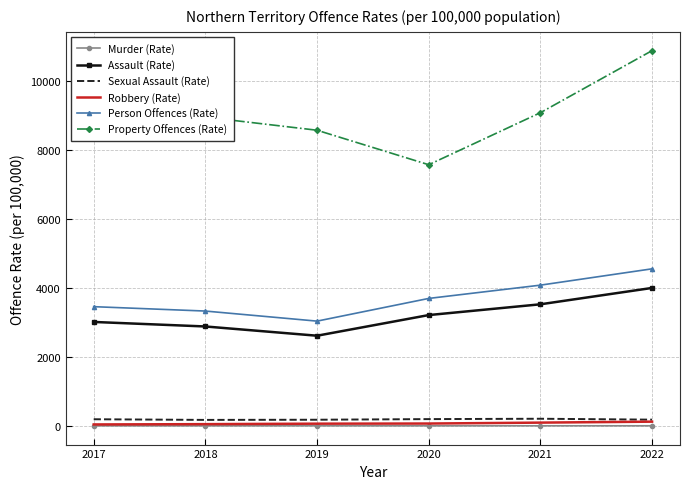

What is the total value across all series at 2021?

17013.3